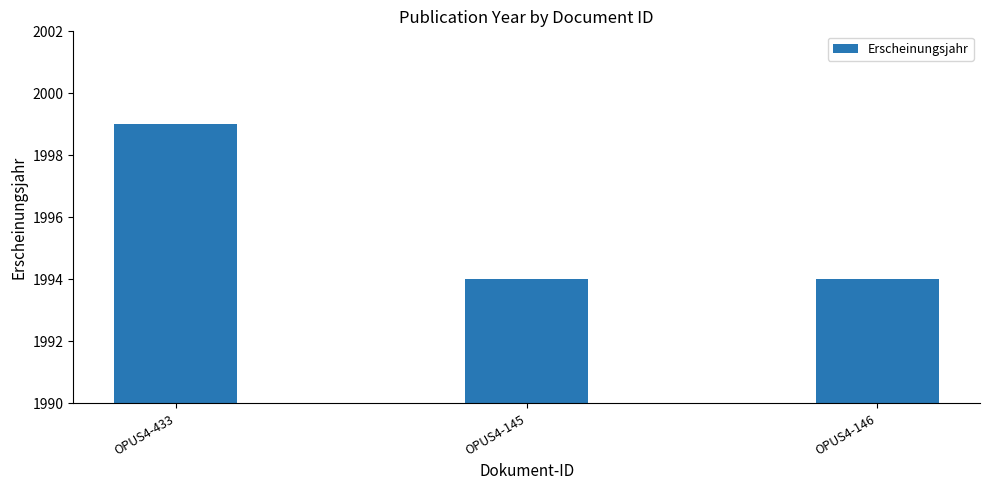

Count the number of data series in this chart.

1